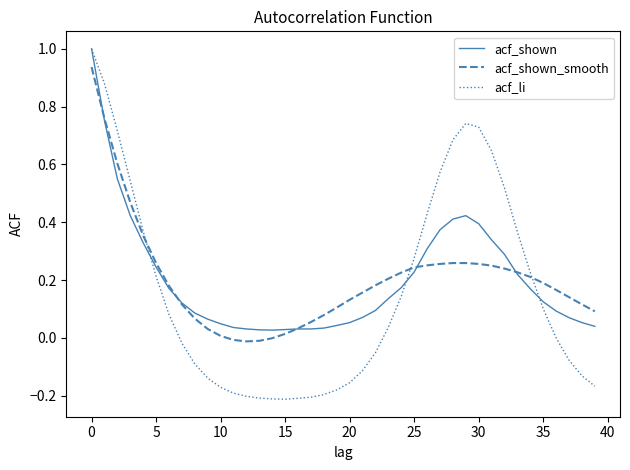

Which series has the widest spread of values?

acf_li